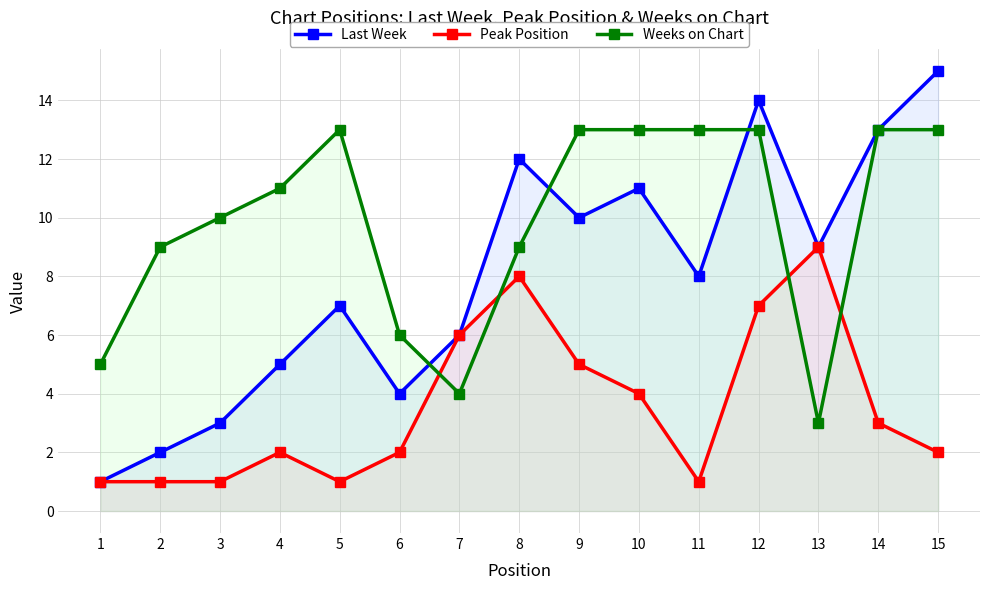

List the labels in order of Weeks on Chart value, smallest first.

13, 7, 1, 6, 2, 8, 3, 4, 5, 9, 10, 11, 12, 14, 15